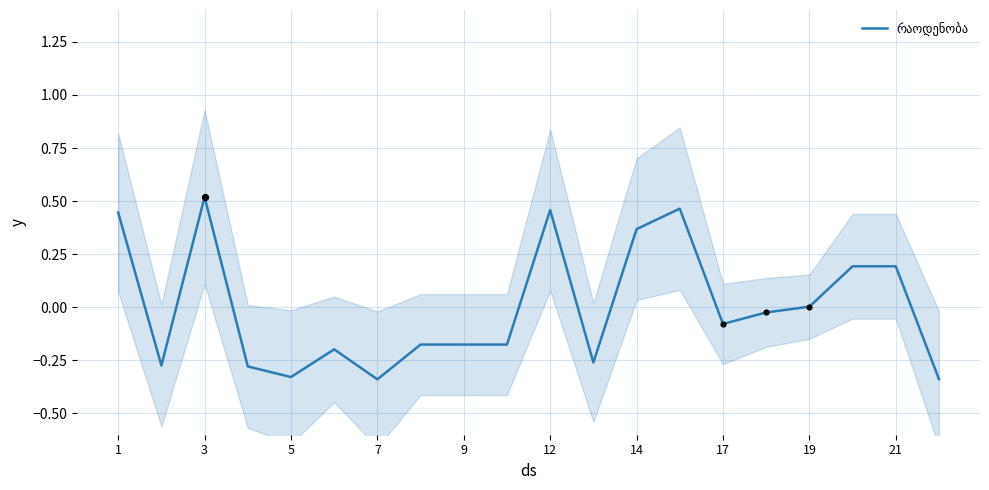

Which has a higher value, 10 or 7?

10